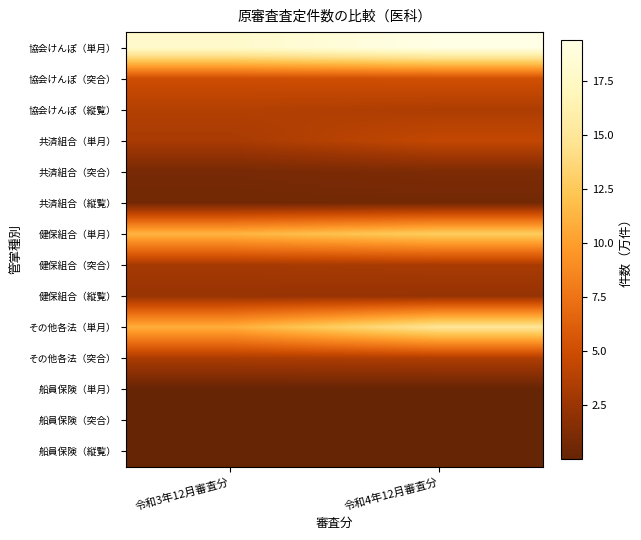

Which series has the largest total across all categories?

協会けんぽ（単月）